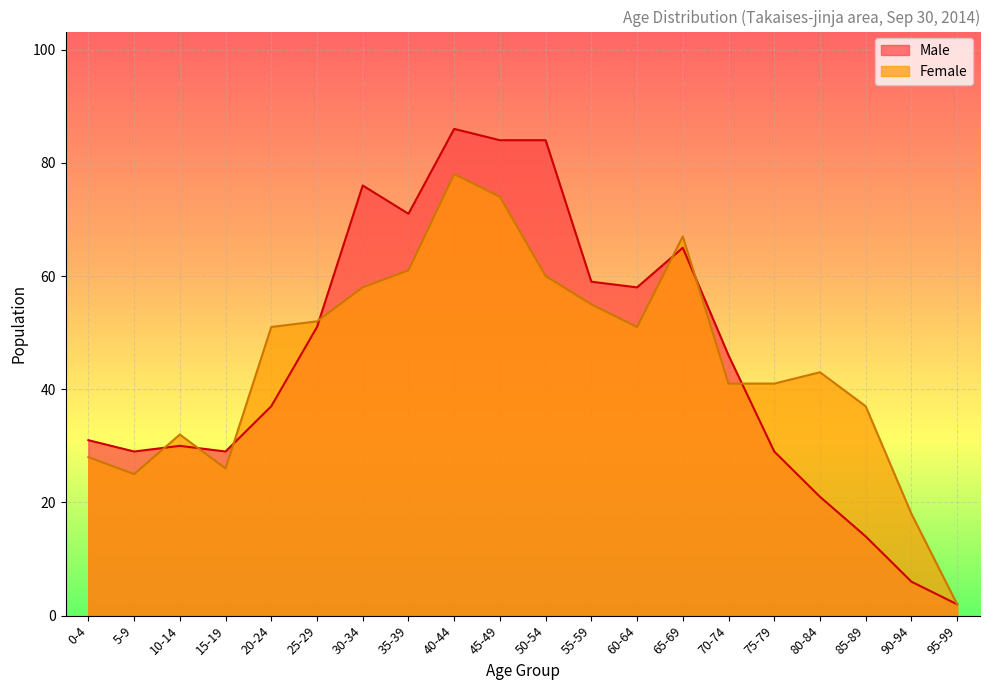

At how many categories does at least one series exceed 18?

18